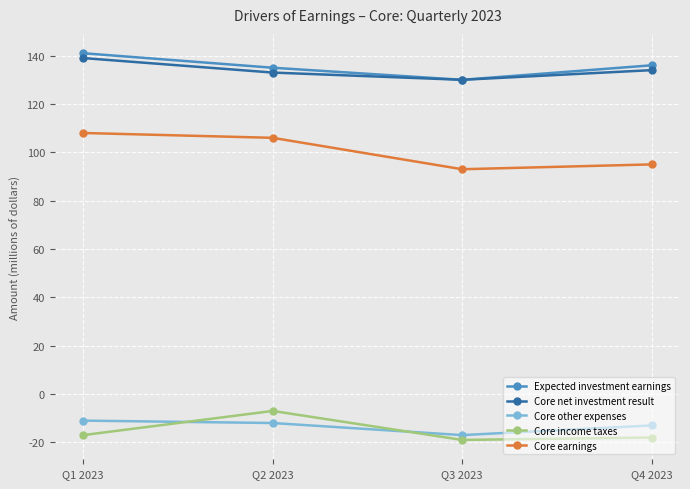

Does the chart have visible grid lines?

Yes